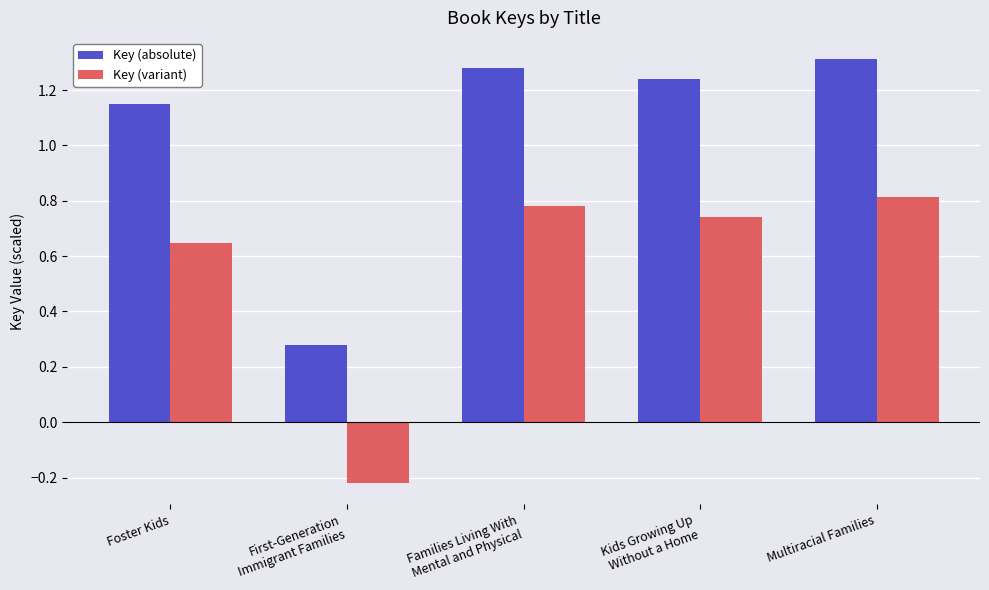

At which label does Key (absolute) first exceed 1?

Foster Kids